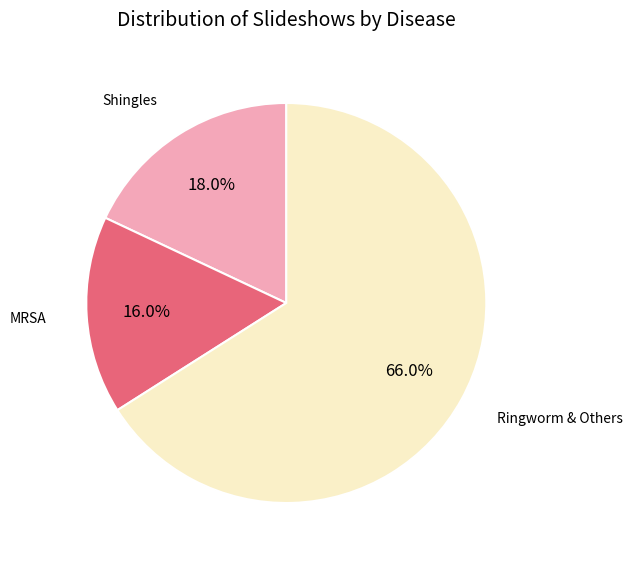

To the nearest percent, what is the difference between the largest and smallest slice percentages?

50%